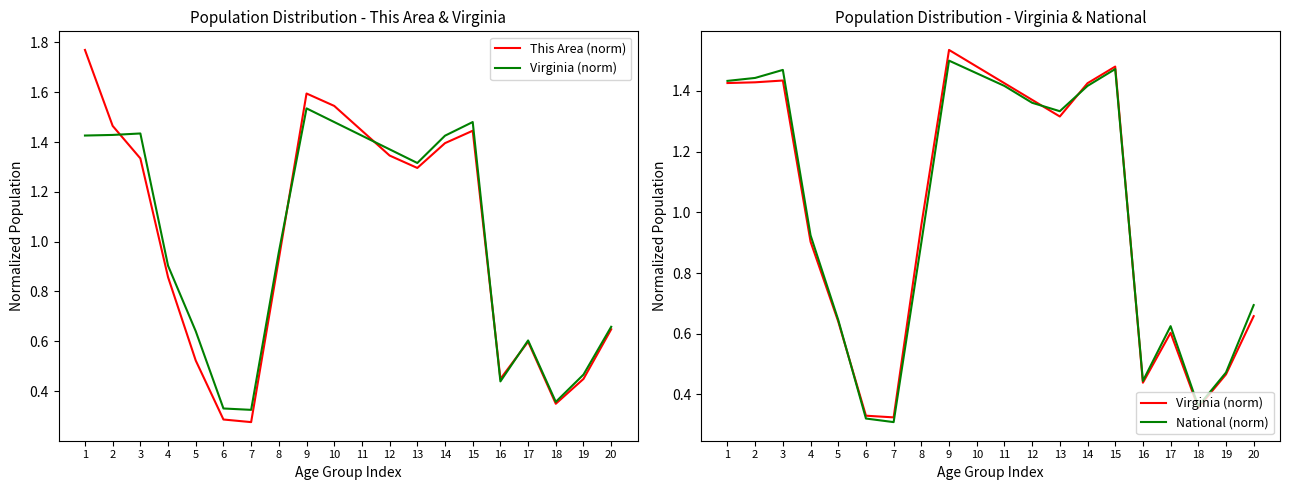

What is the lowest value of the National (norm) series?

0.3